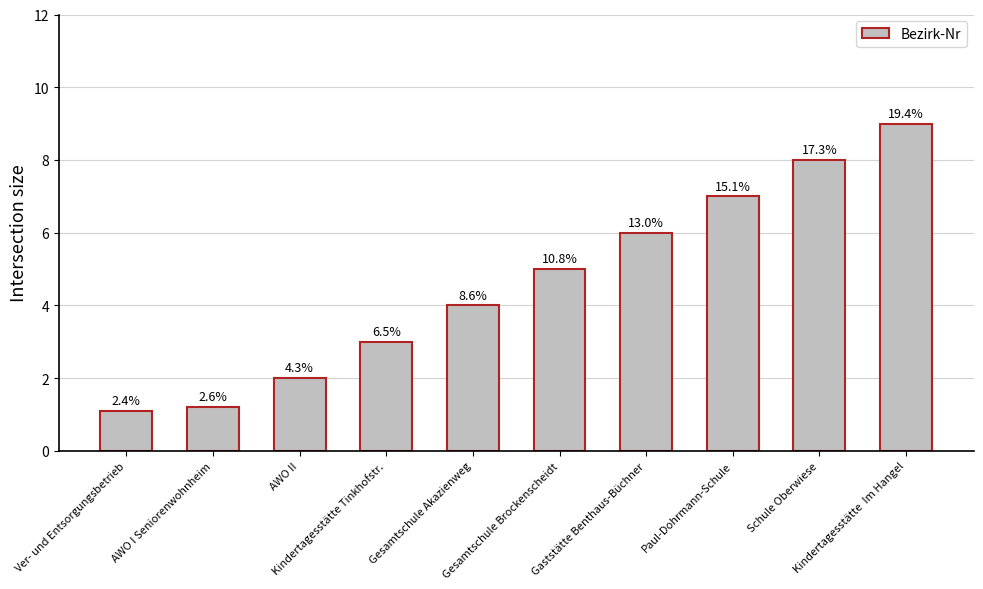

List the labels in order of value, largest first.

Kindertagesstätte  Im Hangel, Schule Oberwiese, Paul-Dohrmann-Schule, Gaststätte Benthaus-Büchner, Gesamtschule Brockenscheidt, Gesamtschule Akazienweg, Kindertagesstätte Tinkhofstr., AWO II, AWO I Seniorenwohnheim, Ver- und Entsorgungsbetrieb